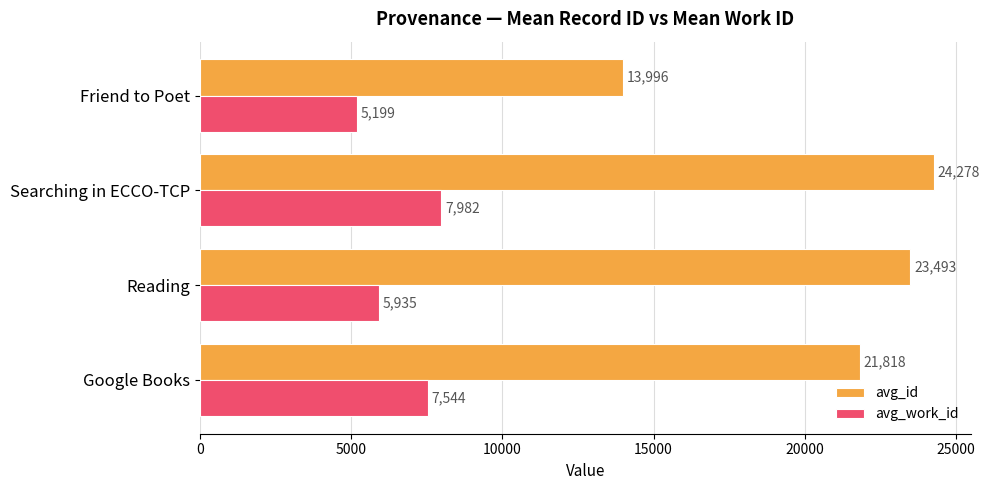

Count the number of categories in the chart.

4